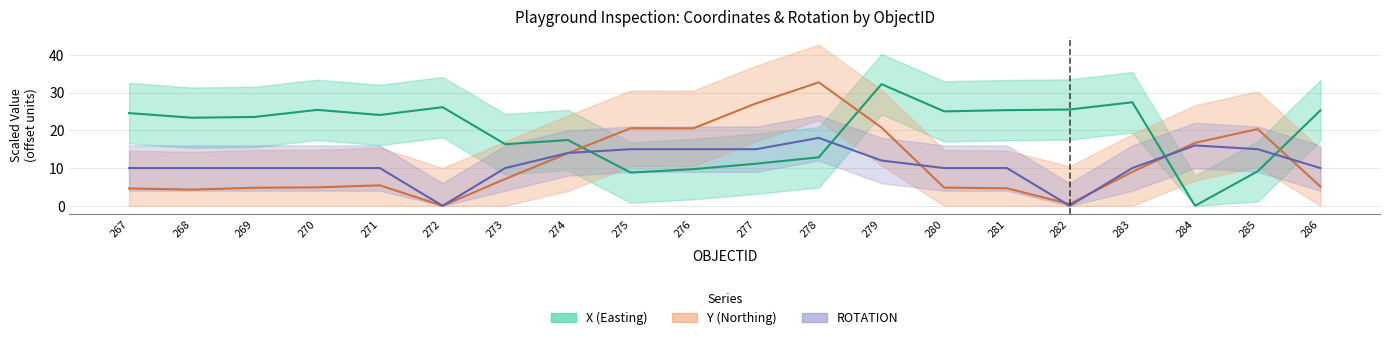

Which series has the widest spread of values?

Y